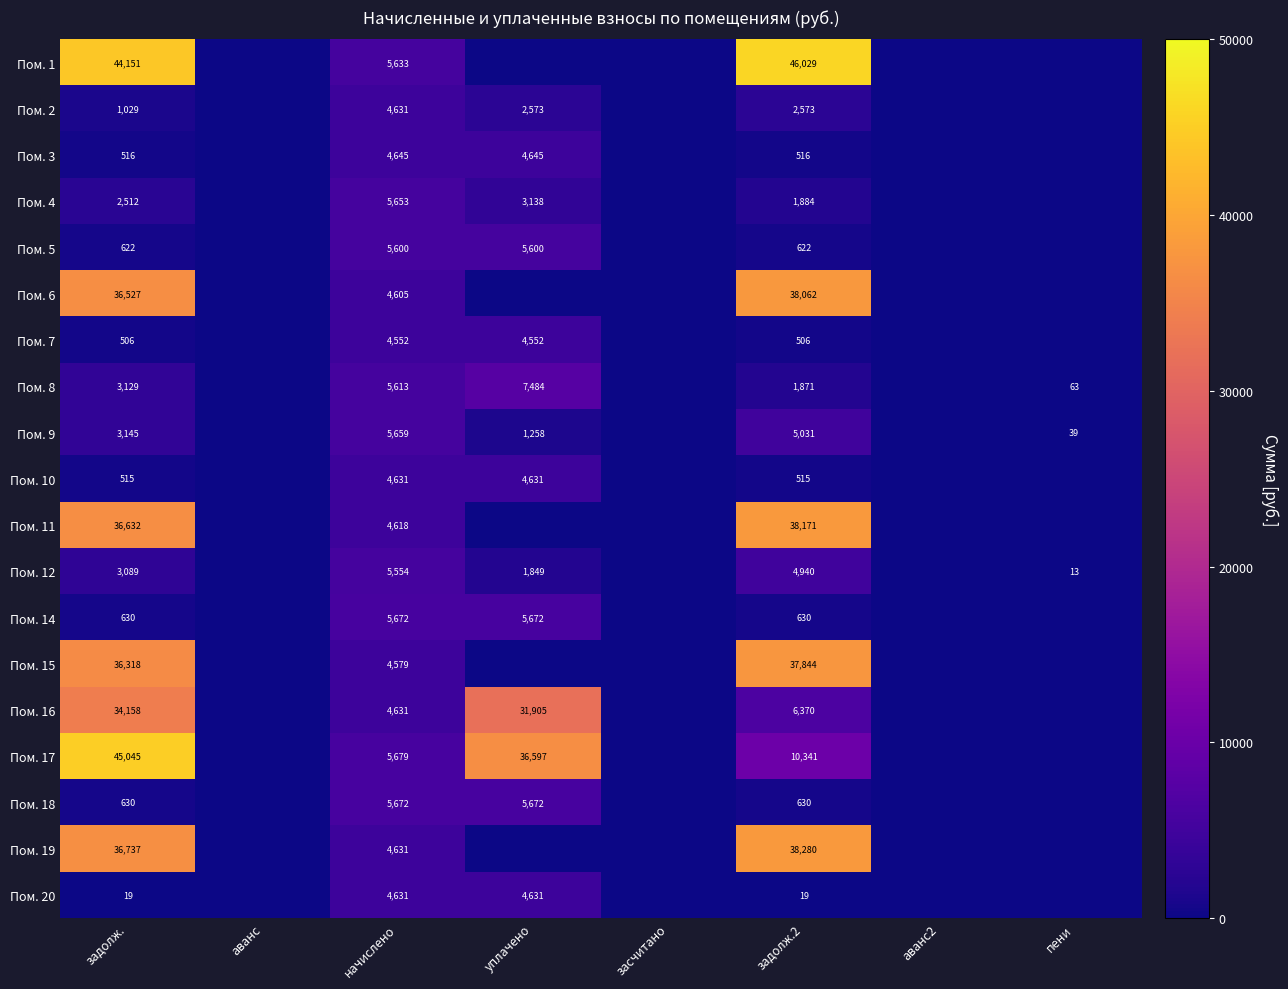

How many series are shown in this chart?

19